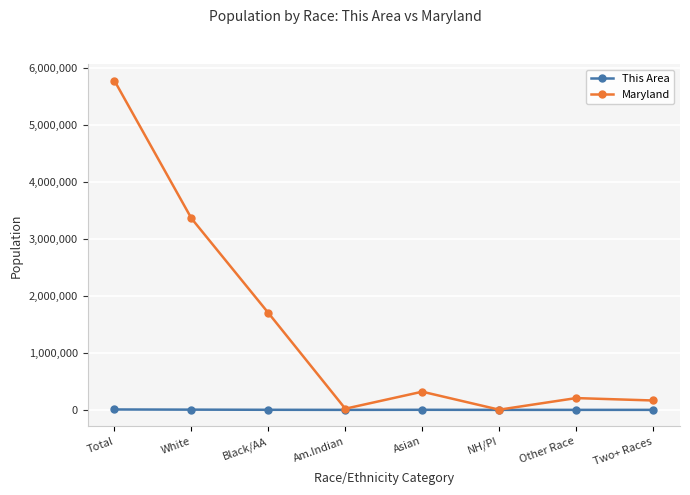

What is the difference between the second highest and second lowest values in the This Area series?

4059